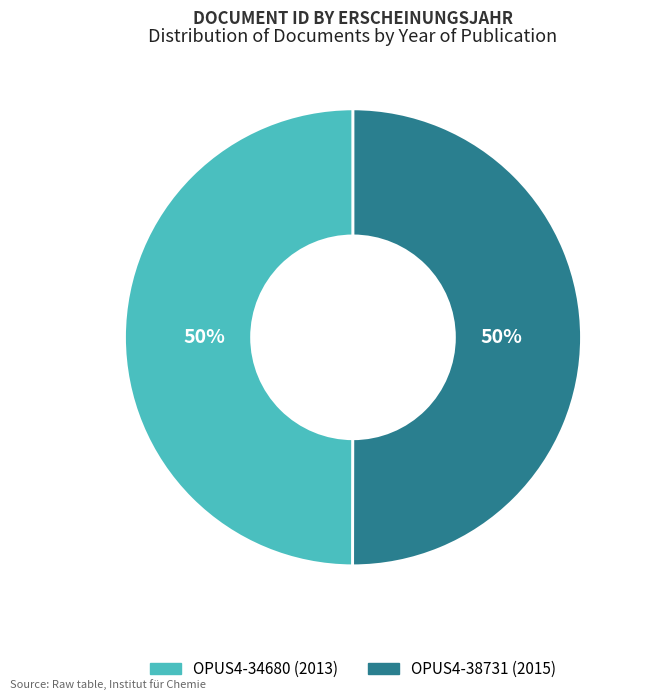

The OPUS4-38731 slice represents 56% of the pie. True or false?

False